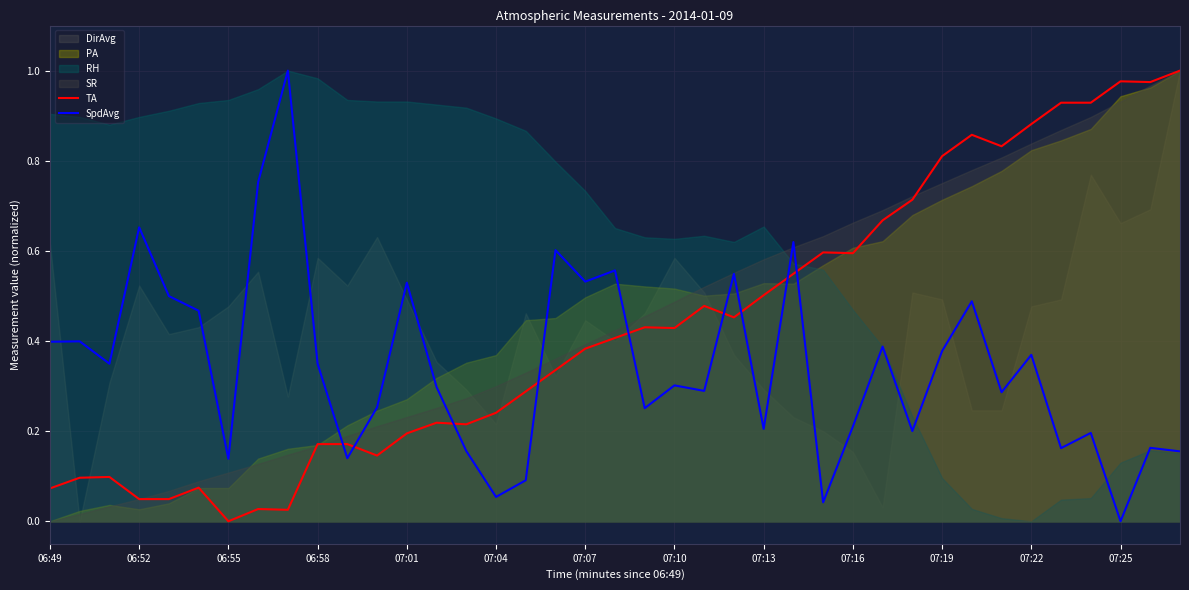

True or false: TA has more than 2 points higher than both neighbors.

True